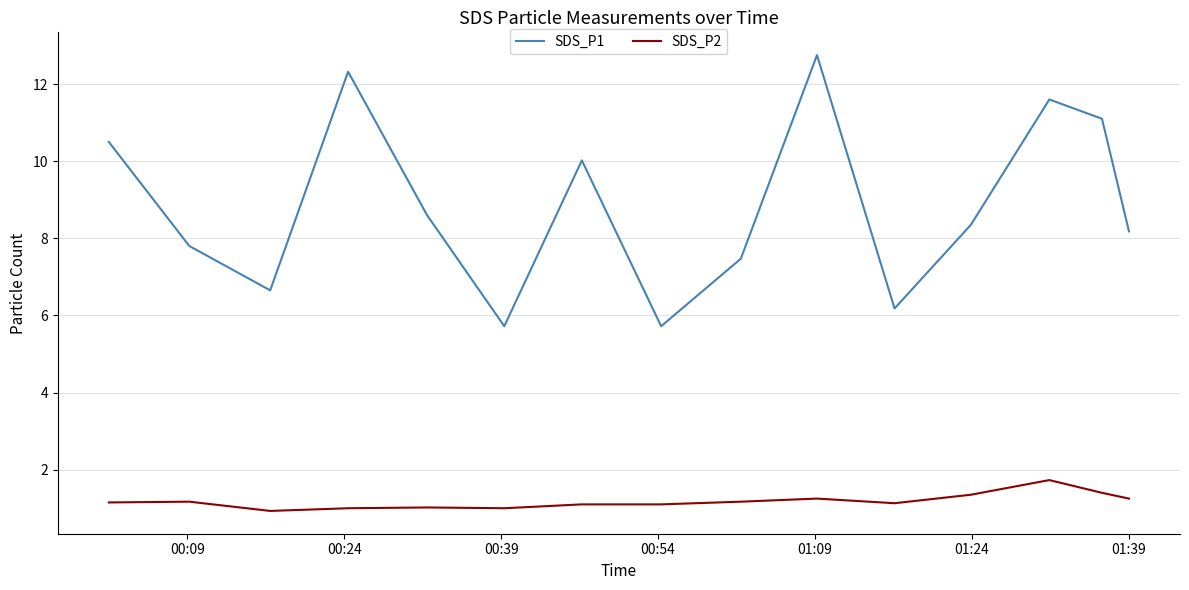

What is the maximum value for SDS_P2?

1.7